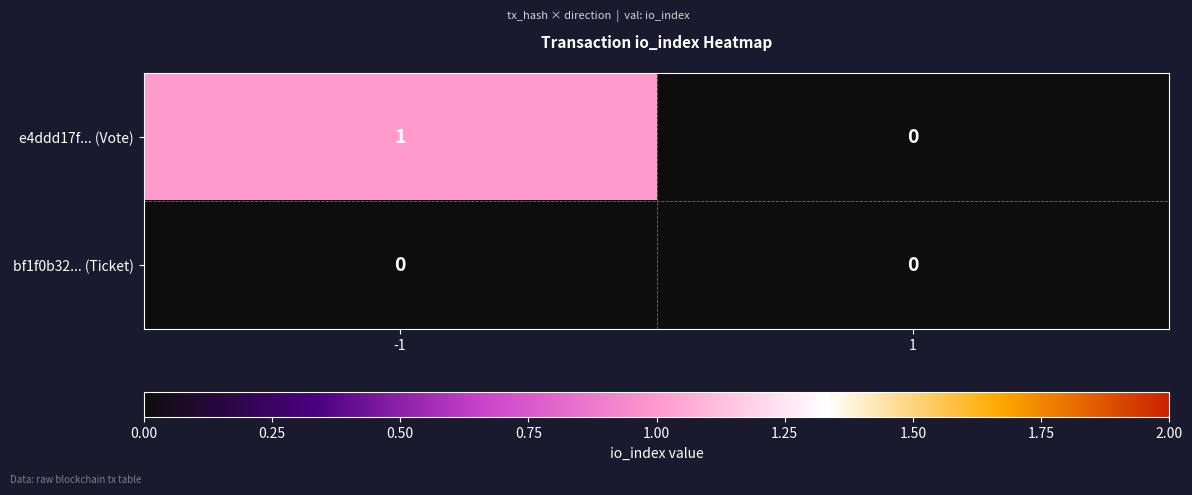

Which series has the largest range (max minus min)?

e4ddd17f... (Vote)